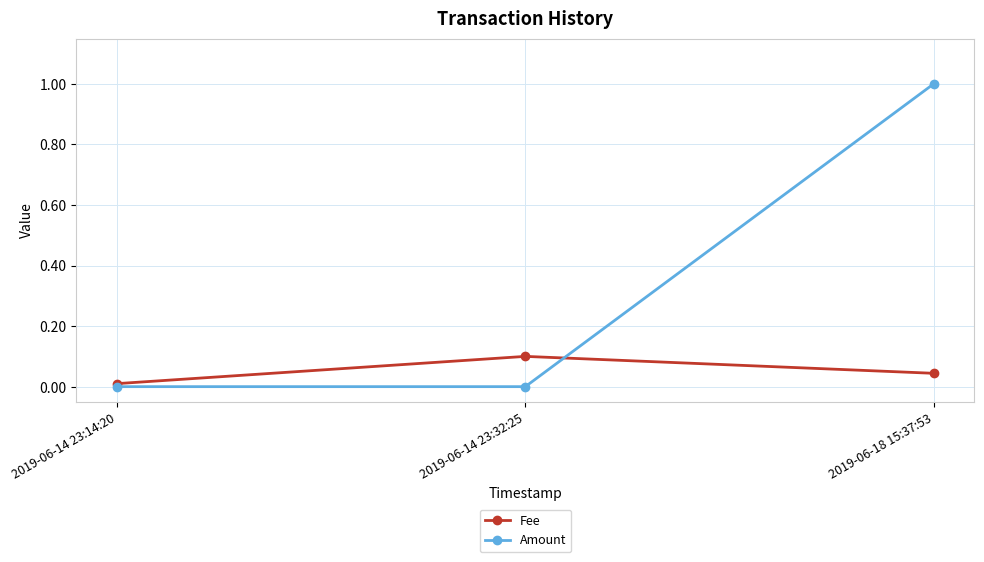

True or false: Amount has a value of -0.5 at 2019-06-14 23:14:20.

False